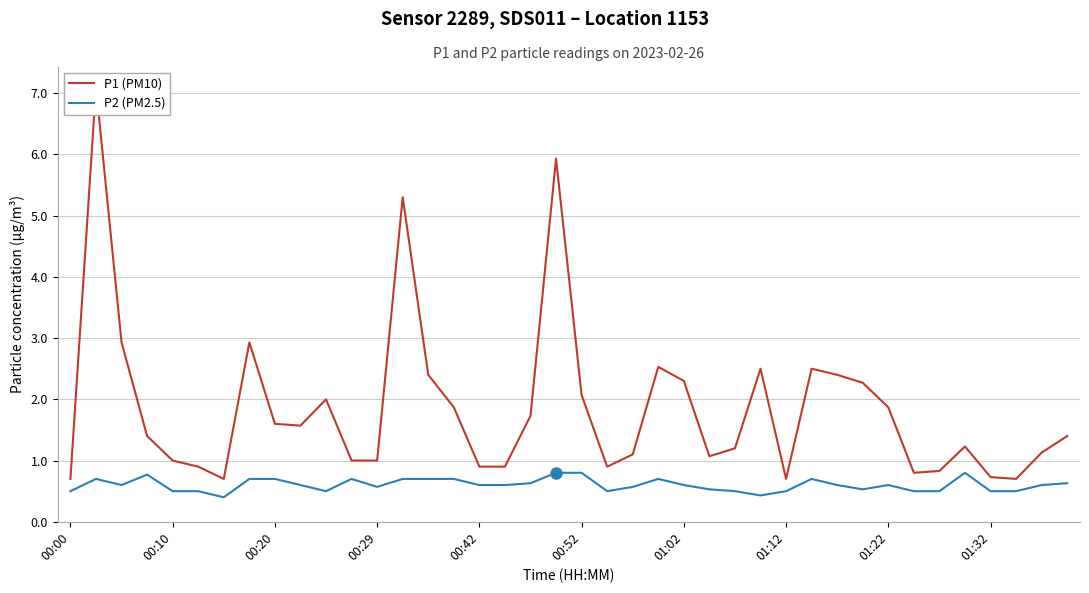

What is the minimum value shown in the chart?

0.4